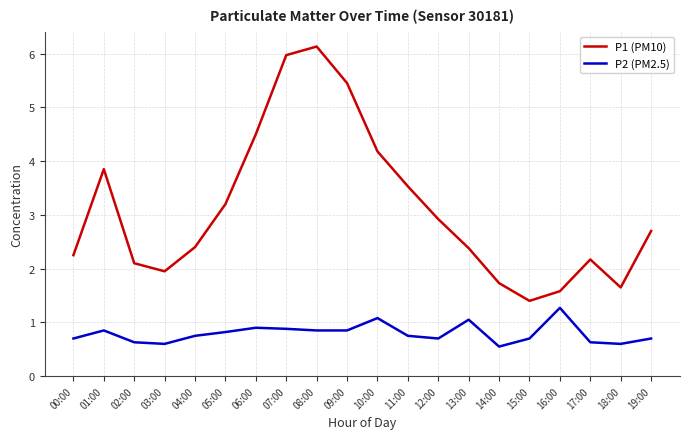

How many series are shown in this chart?

2